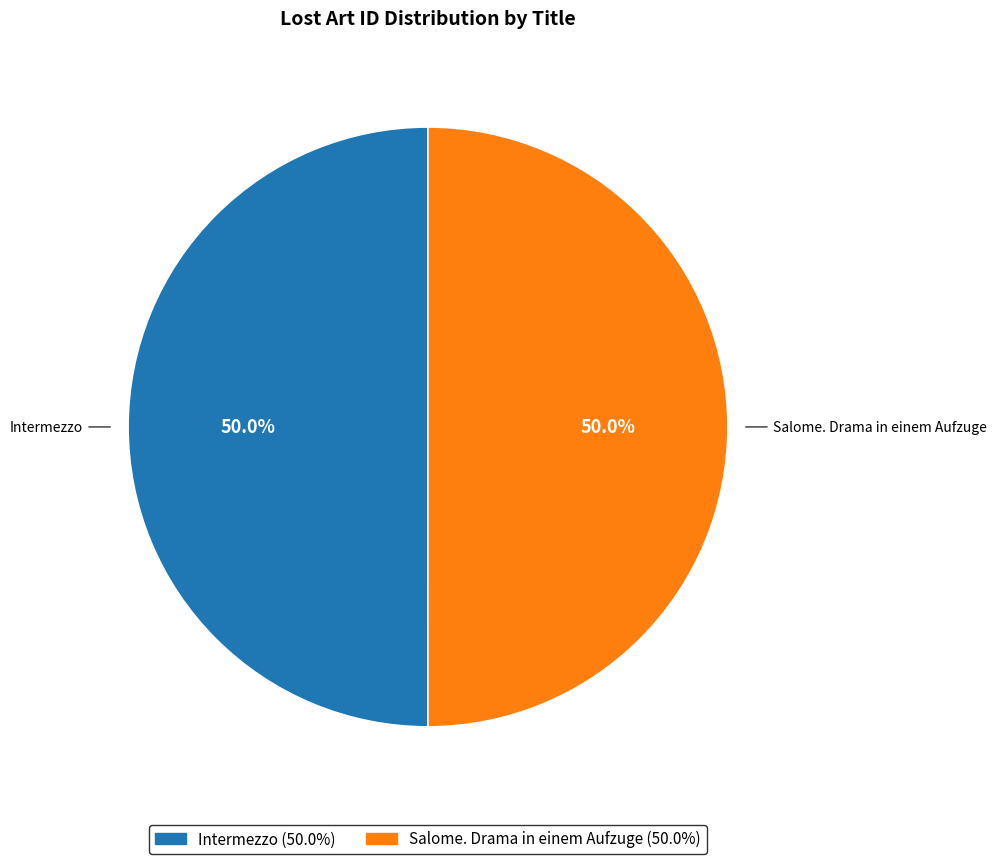

What percentage is NOT represented by Intermezzo?

50.0%